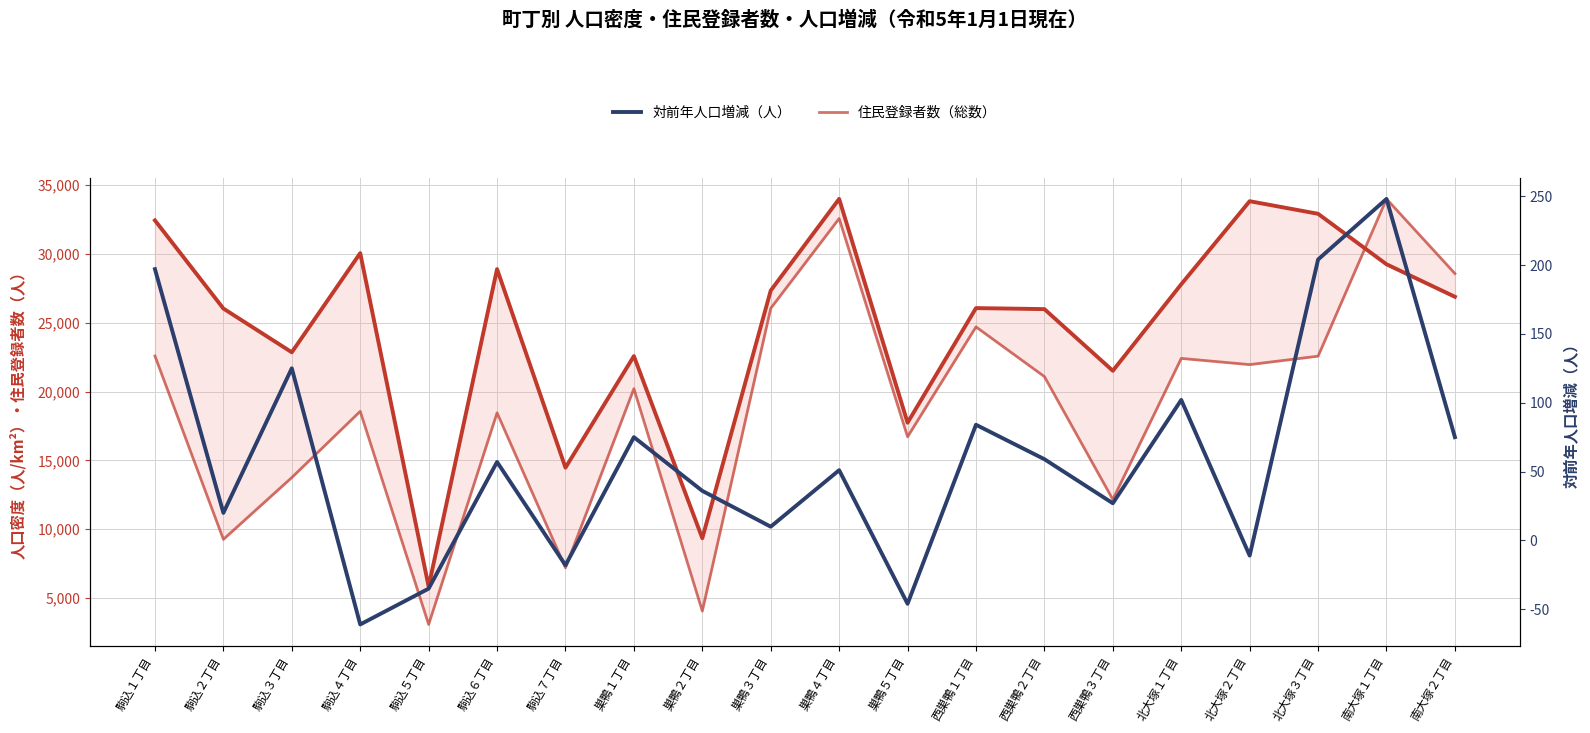

What position from the right is 北大塚１丁目?

5